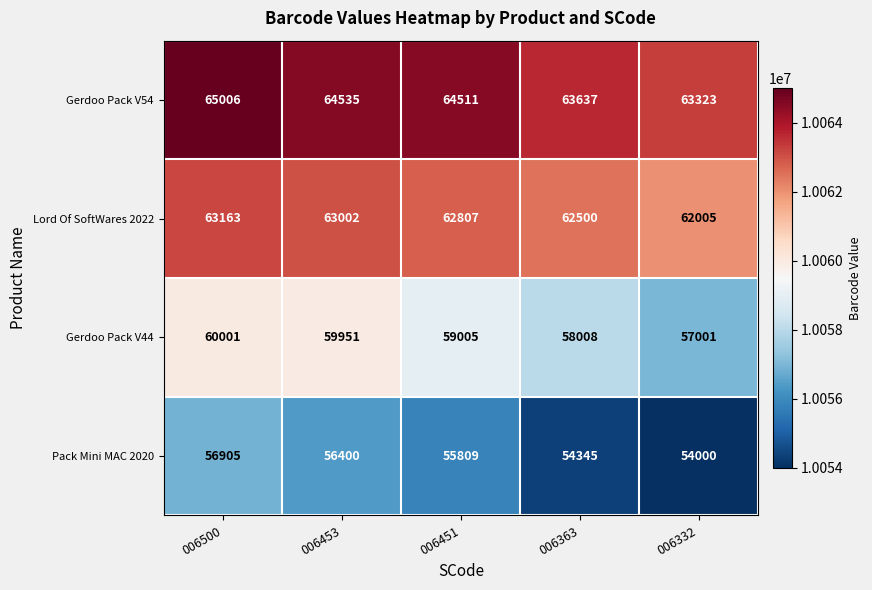

True or false: Lord Of SoftWares 2022 has a value of 95464 at 006500.

False